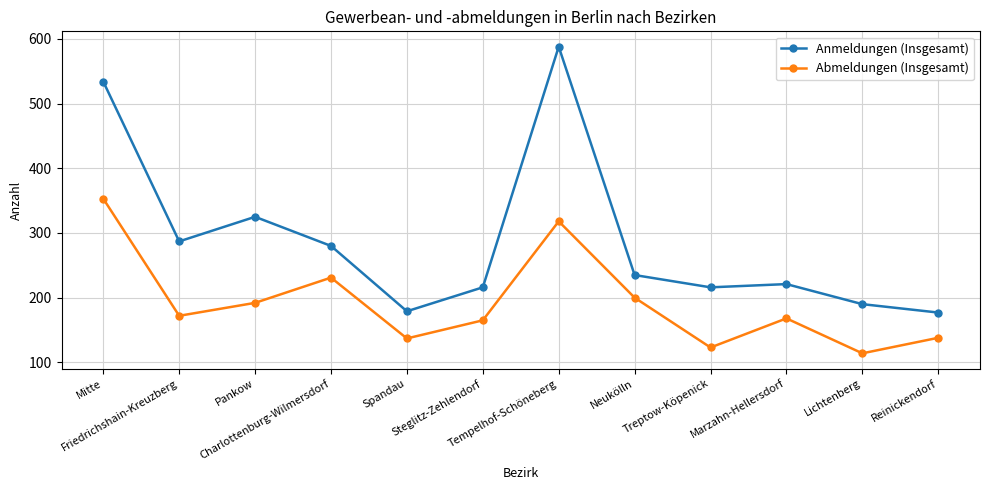

Which series has the widest spread of values?

Anmeldungen (Insgesamt)